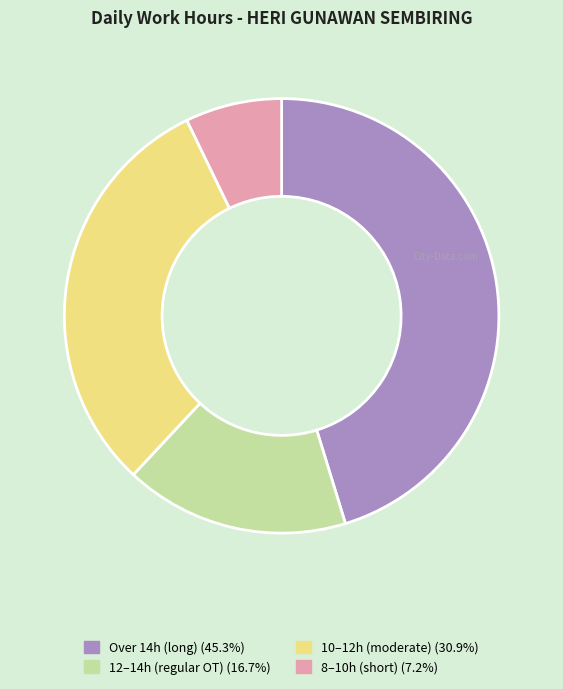

Does any single category account for the majority?

No